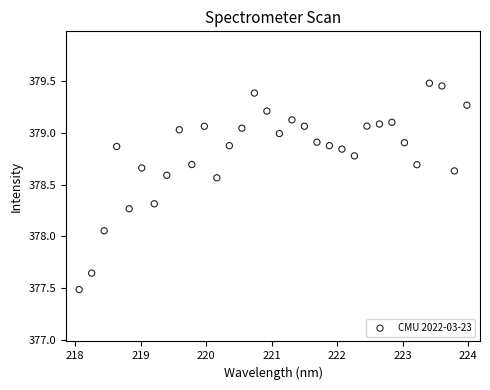

What is the range of Y values (max minus min)?

2.0